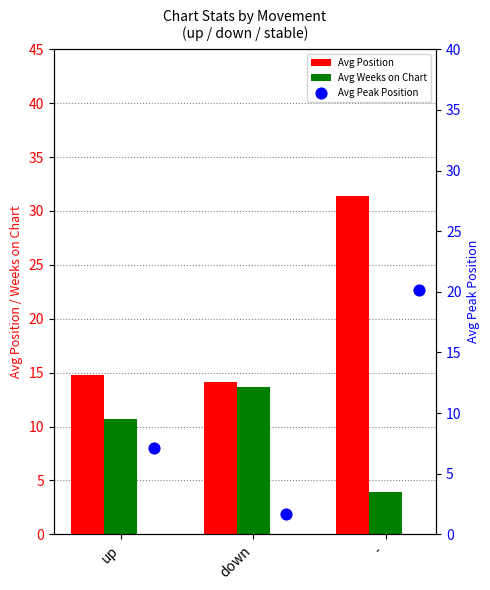

Which series has the largest total across all categories?

Avg Position